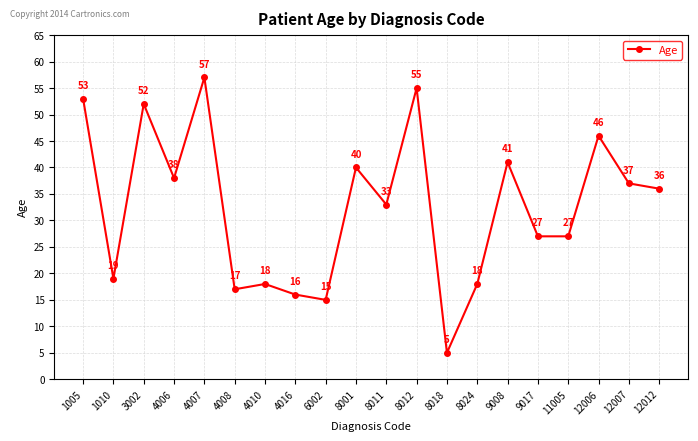

The chart shows a value of 37 at 12007. True or false?

True